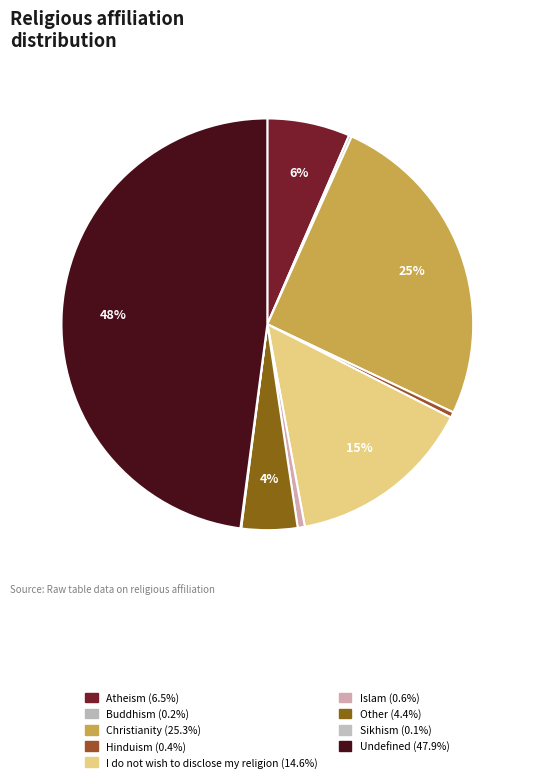

How many segments does this pie chart have?

9